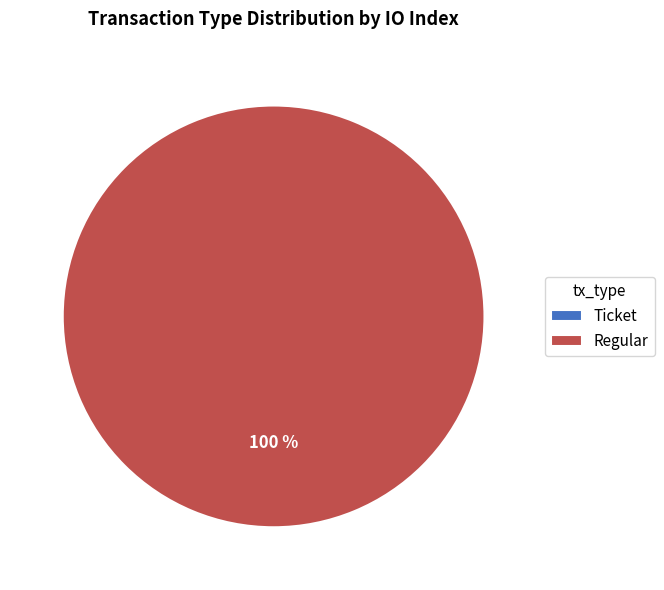

Does Regular represent more than half of the total?

Yes